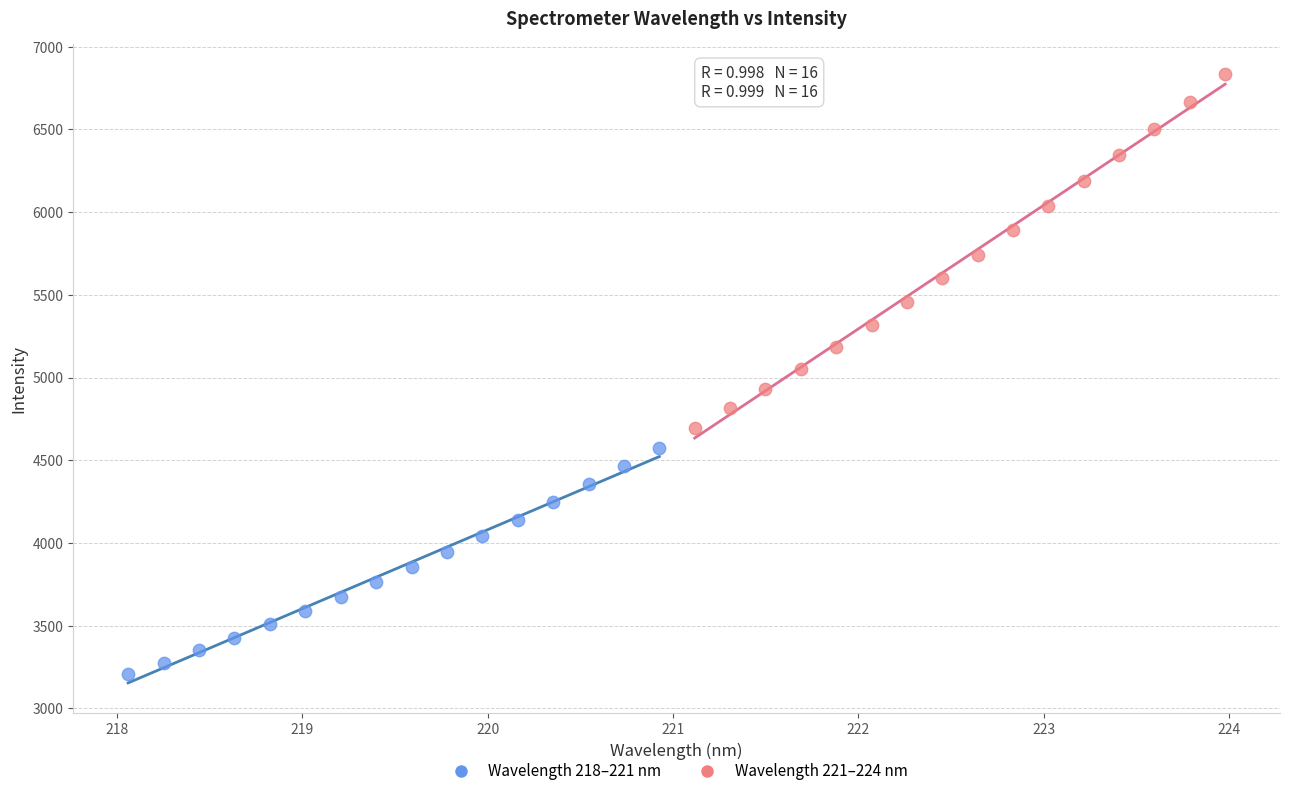

Which series has the widest spread of Y values?

Wavelength 221–224 nm